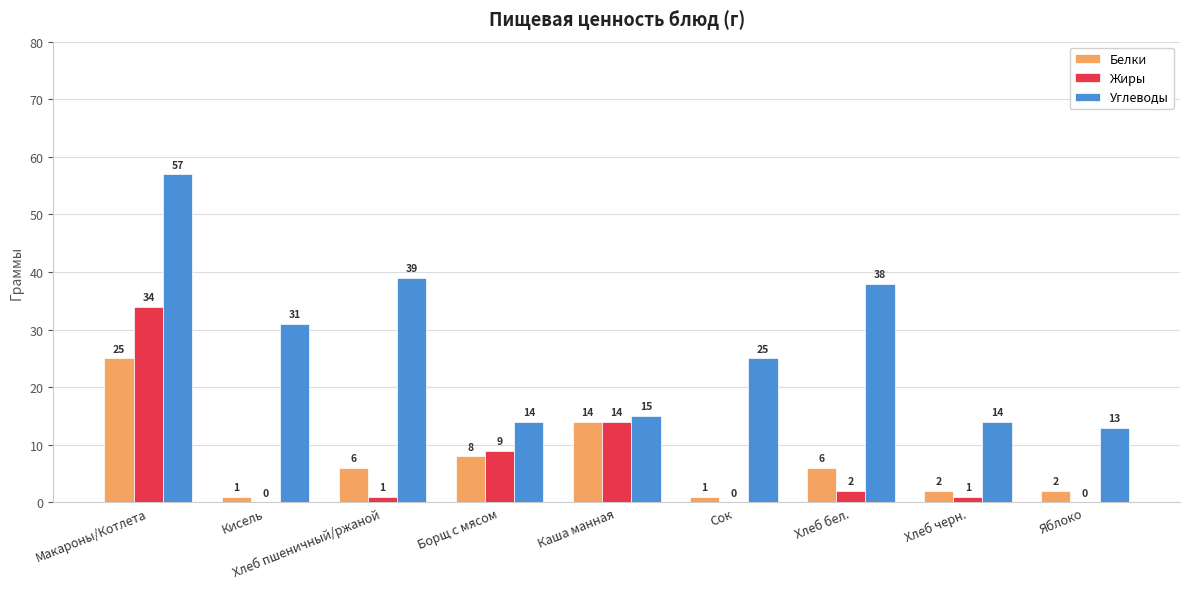

At which label does Жиры reach its peak?

Макароны/Котлета